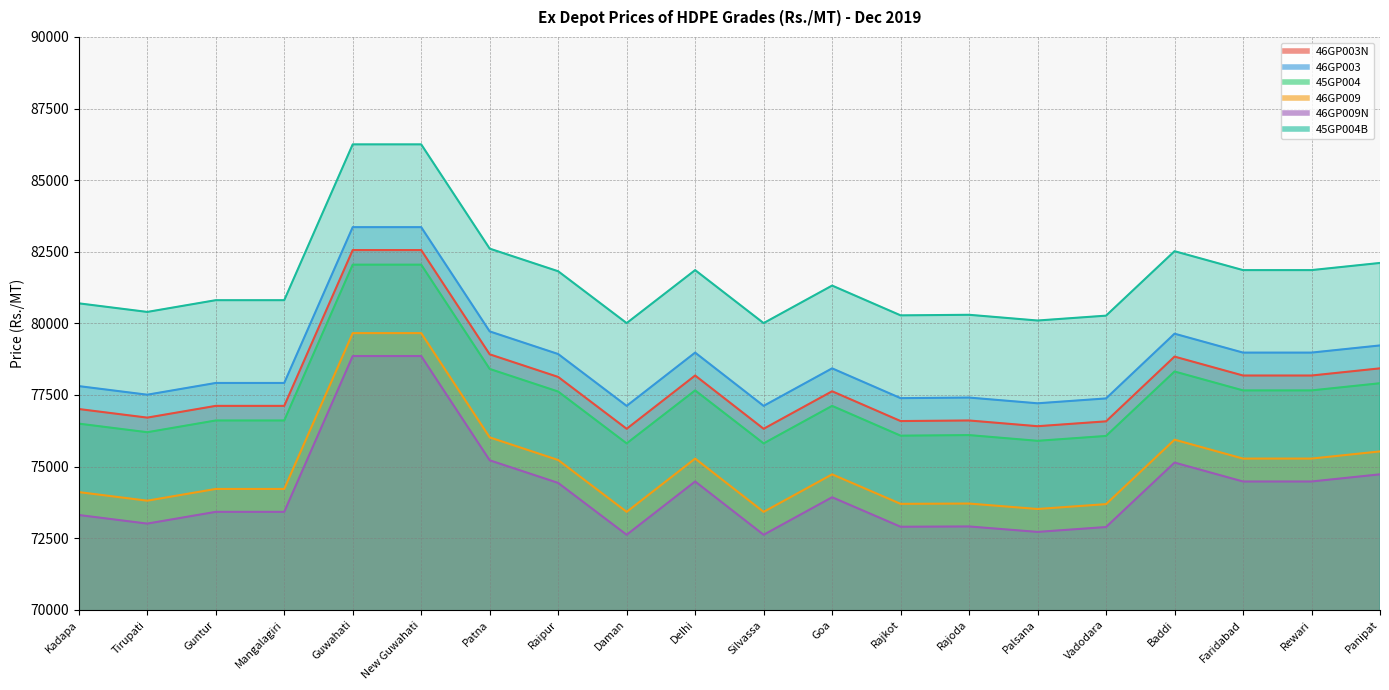

Is it true that 46GP003 equals 125223 at Panipat?

False